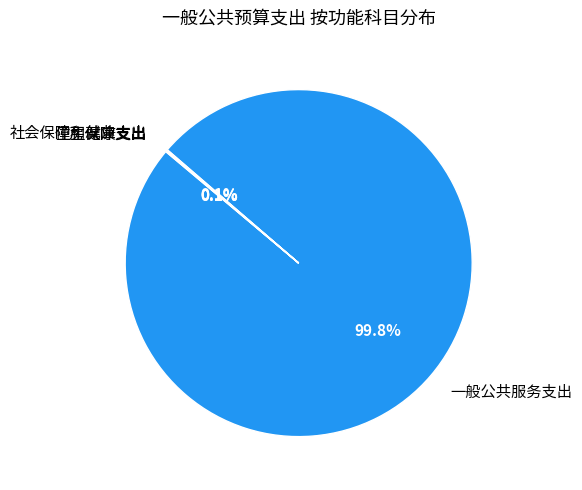

What is the largest slice in the pie chart?

一般公共服务支出